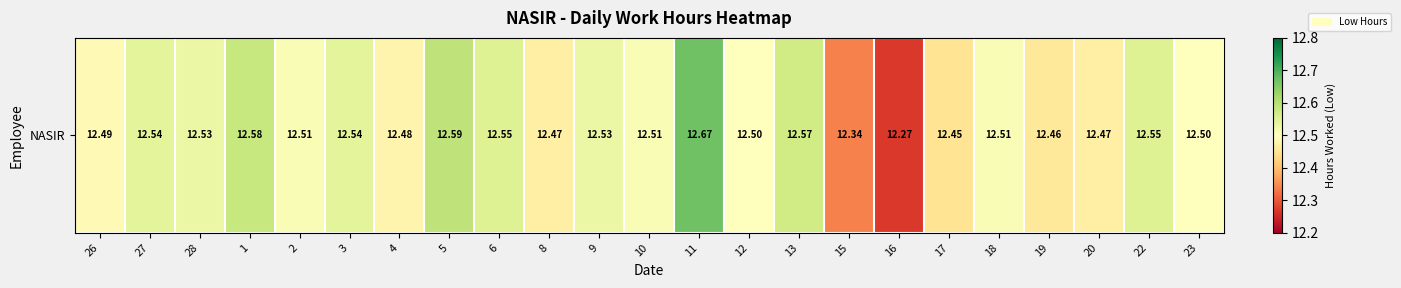

True or false: the data shows 20.6 at 5.

False